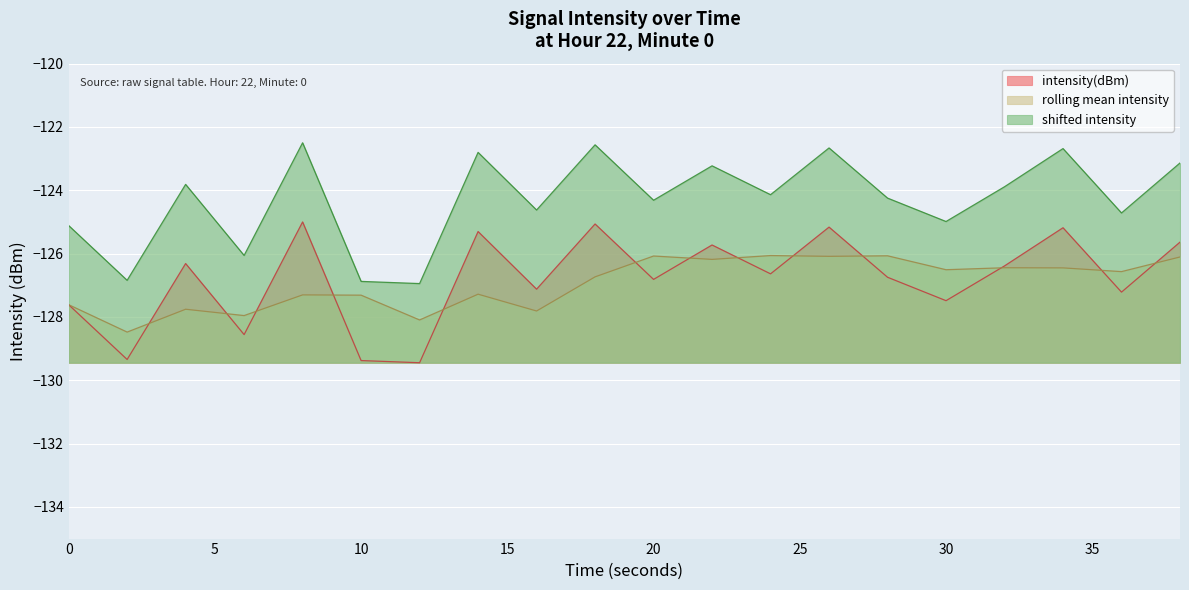

What is the average value?

-126.8